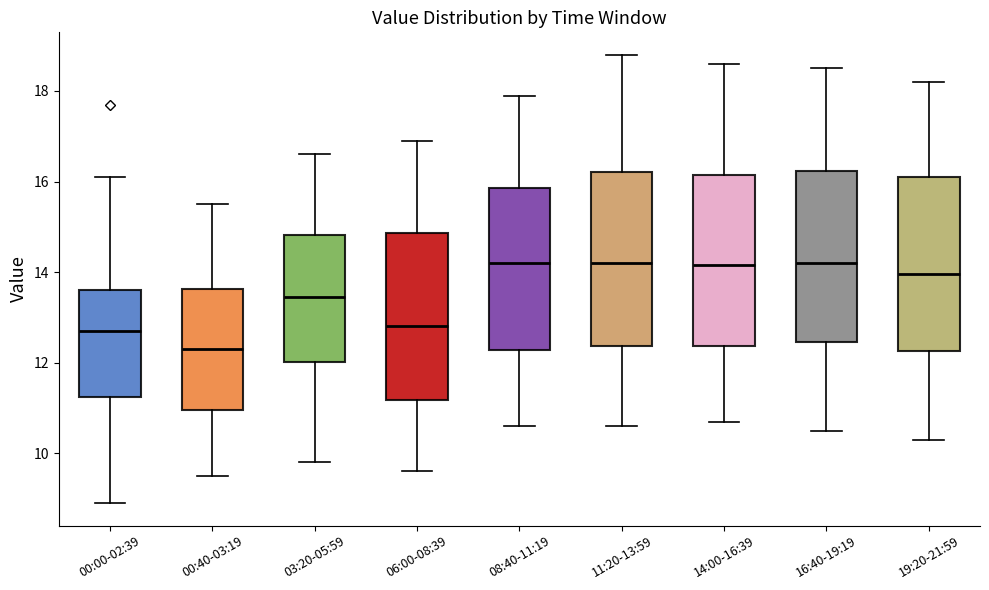

Reading left to right, read every box against the y-axis: the position of its median line, the range the box covers, and the ends of its whiskers. The values are not printed on the chart, so give them approximately, as read against the axis.

00:00-02:39: median 12.8, box 11.2 to 13.6, whiskers 9.0 to 16.2
00:40-03:19: median 12.4, box 11.0 to 13.6, whiskers 9.6 to 15.6
03:20-05:59: median 13.4, box 12.0 to 14.8, whiskers 9.8 to 16.6
06:00-08:39: median 12.8, box 11.2 to 14.8, whiskers 9.6 to 17.0
08:40-11:19: median 14.2, box 12.2 to 15.8, whiskers 10.6 to 18.0
11:20-13:59: median 14.2, box 12.4 to 16.2, whiskers 10.6 to 18.8
14:00-16:39: median 14.2, box 12.4 to 16.2, whiskers 10.8 to 18.6
16:40-19:19: median 14.2, box 12.4 to 16.2, whiskers 10.6 to 18.6
19:20-21:59: median 14.0, box 12.2 to 16.2, whiskers 10.4 to 18.2